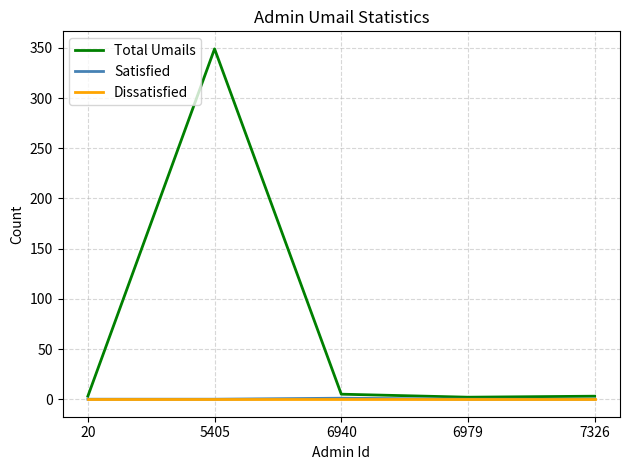

What is the maximum value shown in the chart?

349